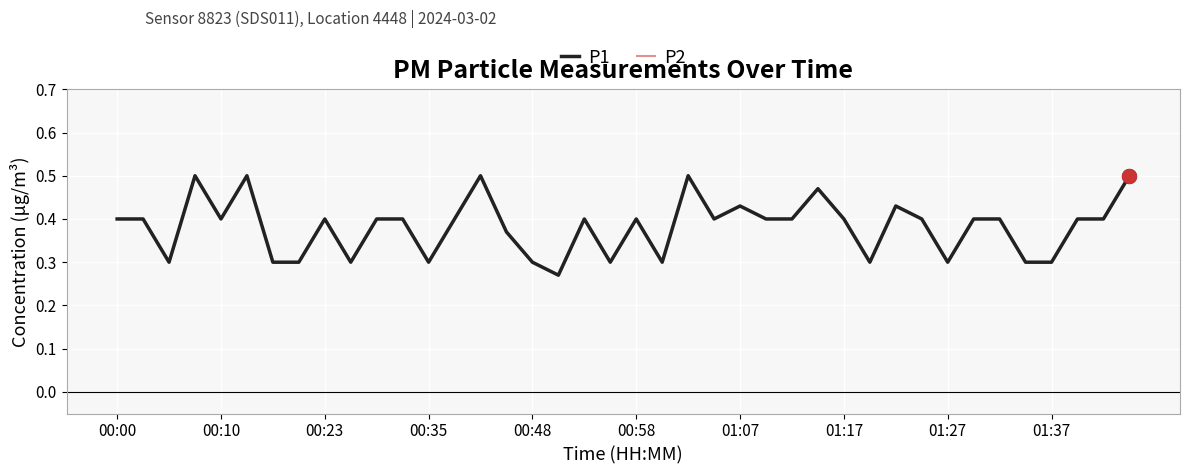

Does the chart have visible grid lines?

Yes